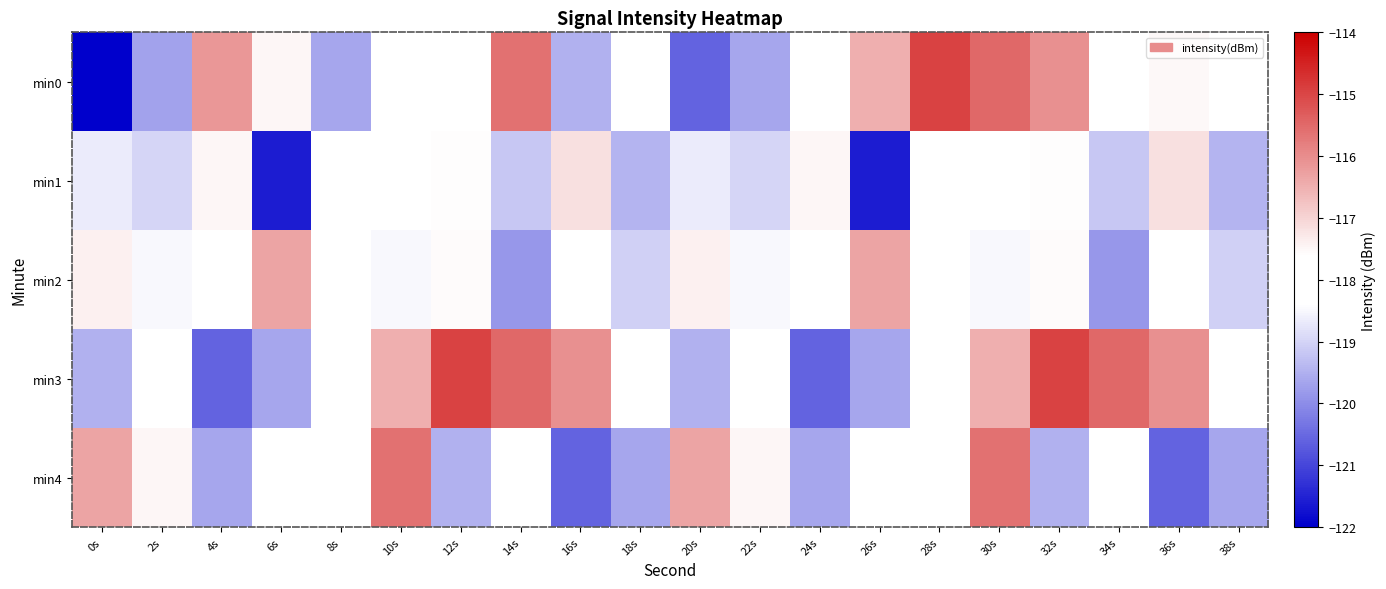

What is the total value across all series at 20s?

-592.5